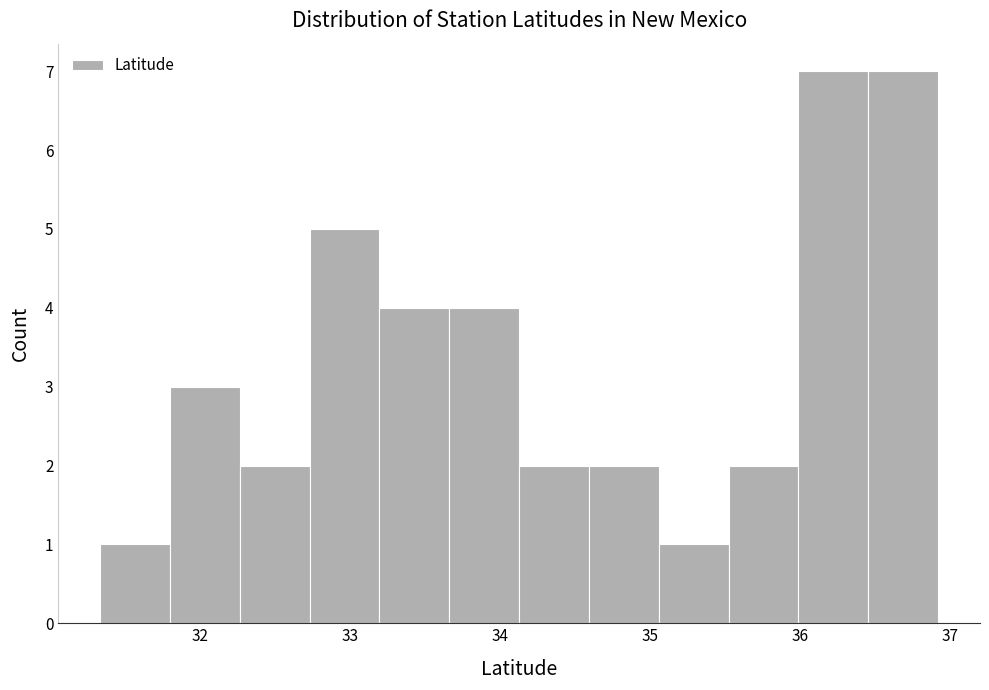

What is the height of the bar covering 33.7 to 34.1 on the x-axis? Neither the bar edges nor the heights are printed on the chart, so give them approximately, as read against the axes.

4